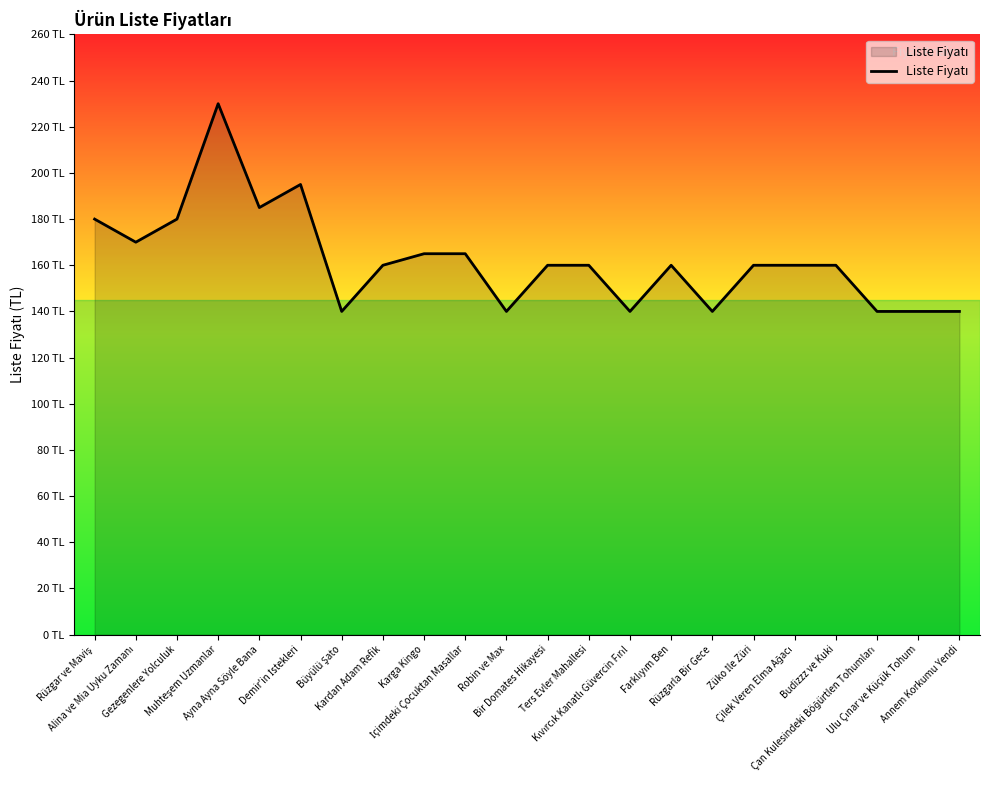

Does the chart display data point markers on the line(s)?

No